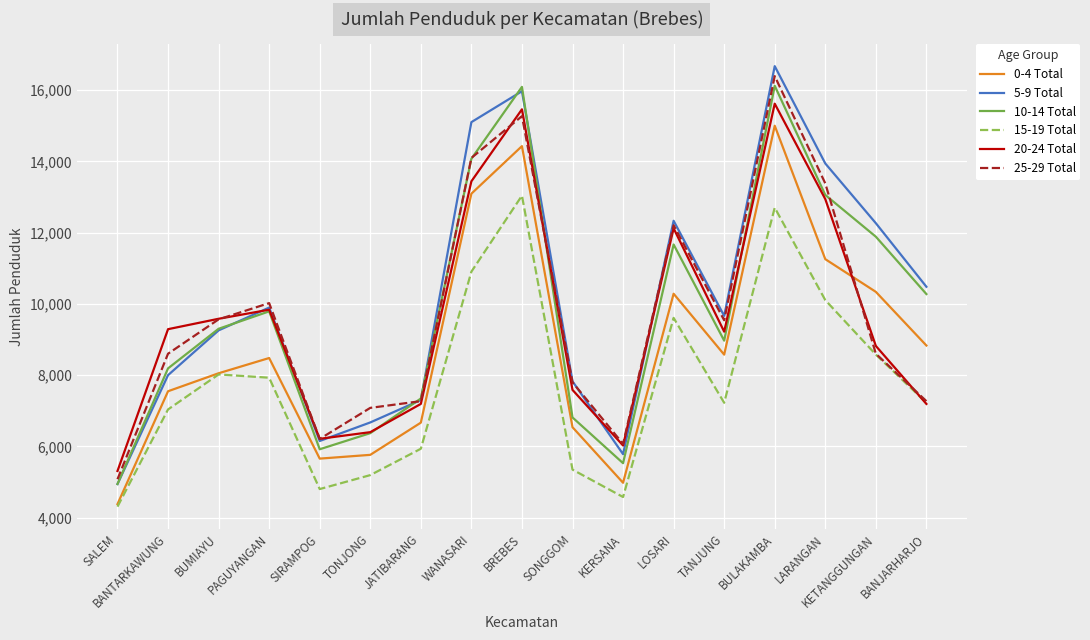

How many lines are shown in the chart?

6